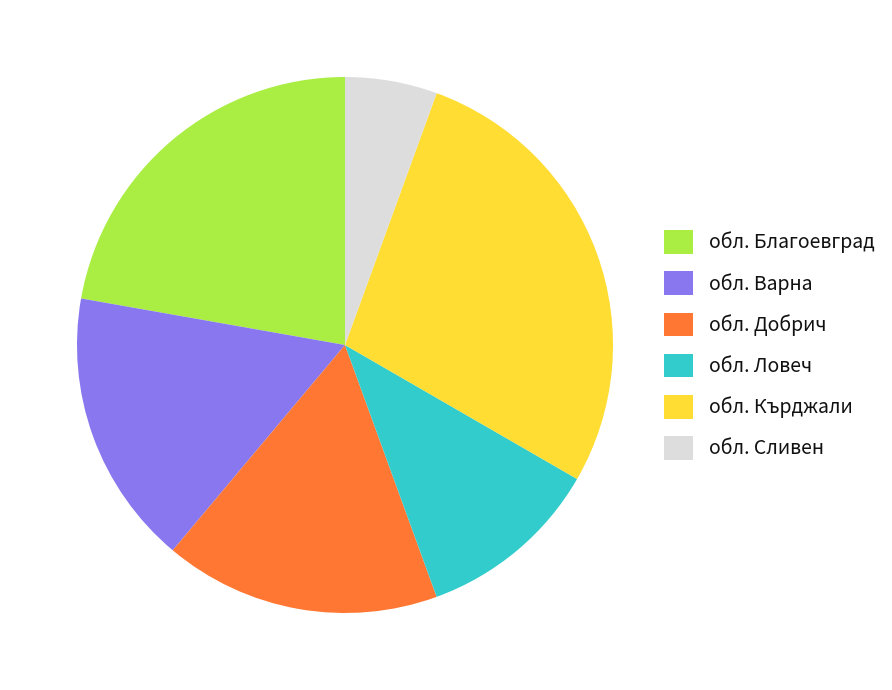

Is the sum of обл. Варна and обл. Благоевград greater than half?

No